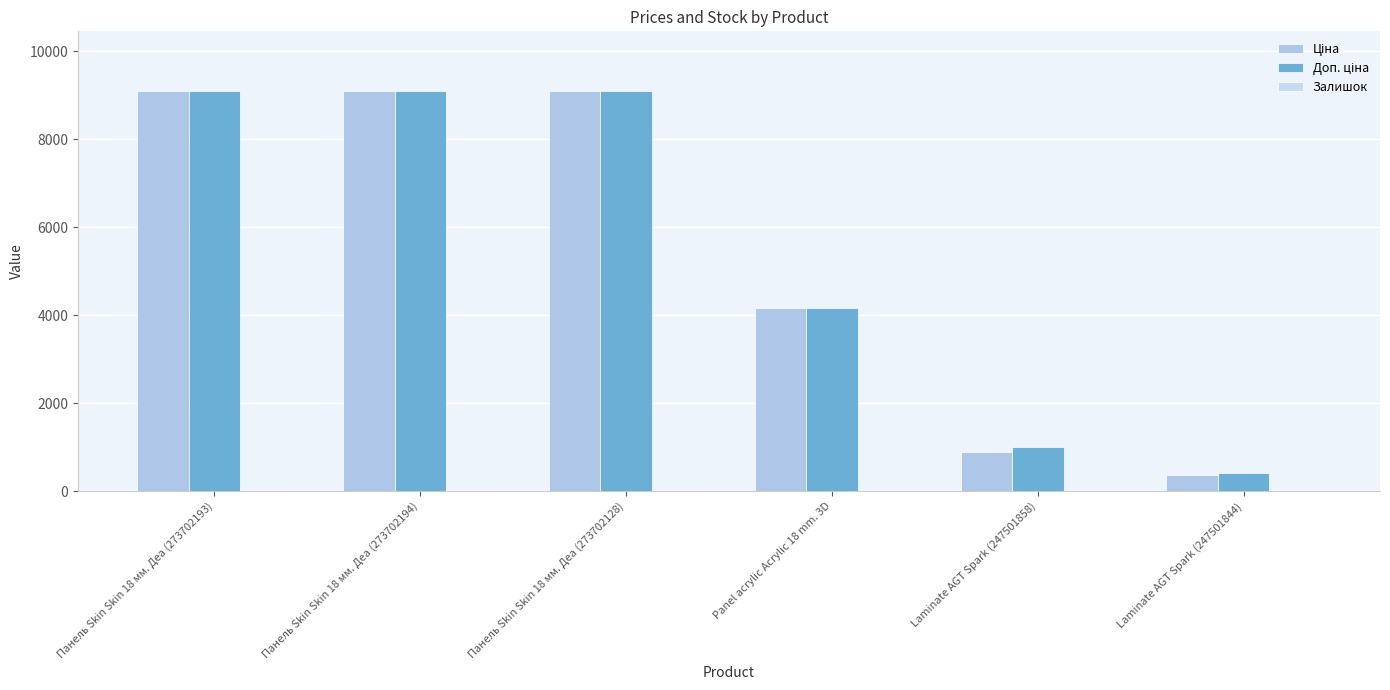

What is the total value across all series at Панель Skin Skin 18 мм. Деа (273702193)?

18204.0